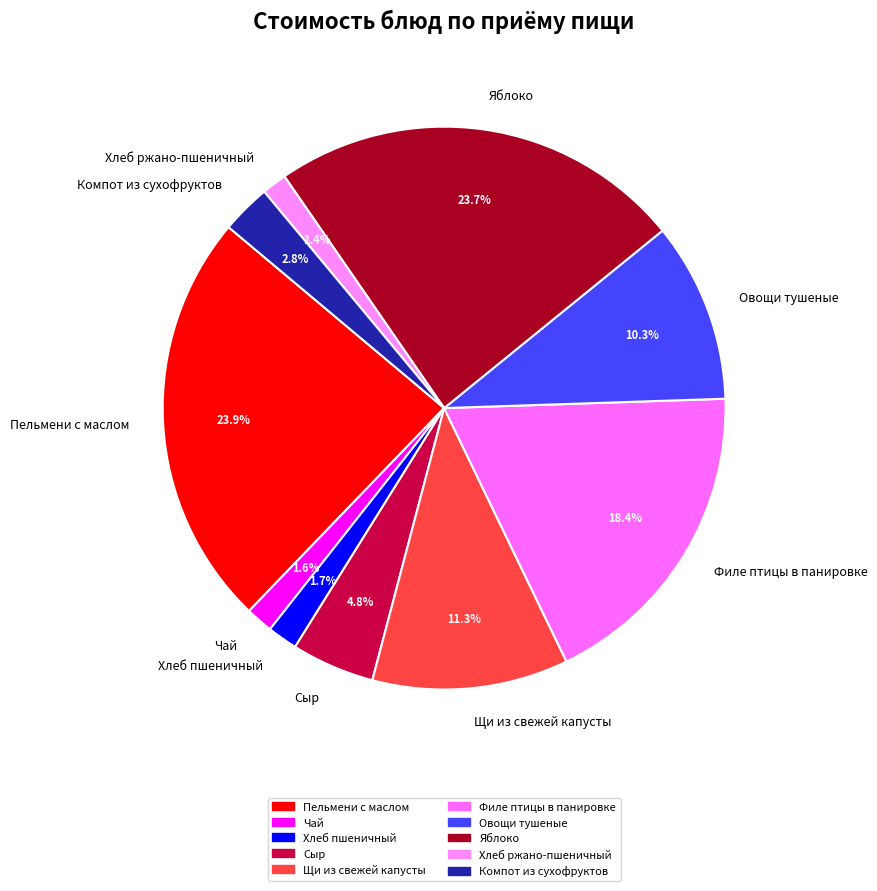

Is it true that Филе птицы в панировке is 30% of the pie?

False